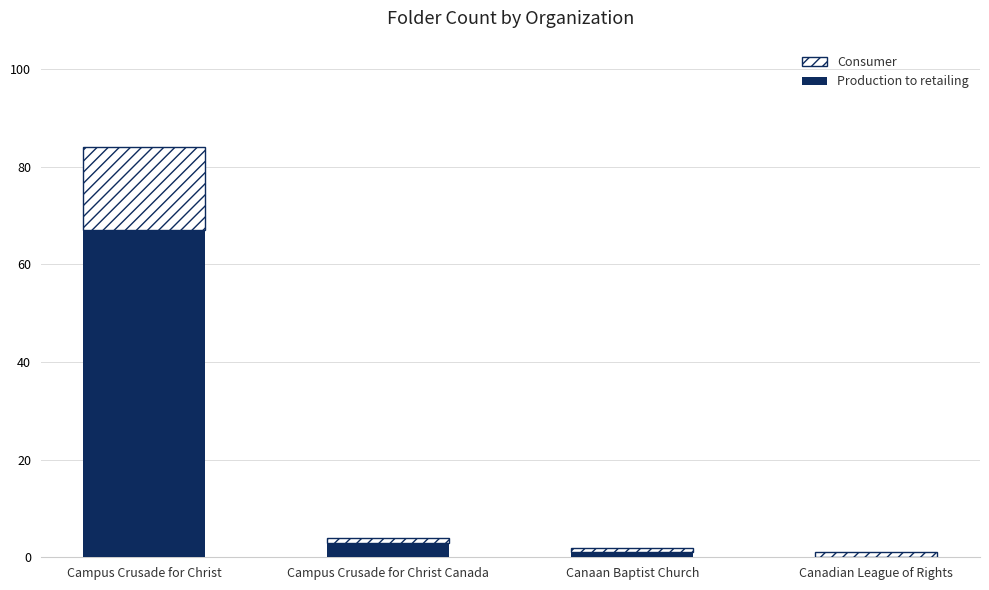

At which category is the sum across all series the highest?

Campus Crusade for Christ